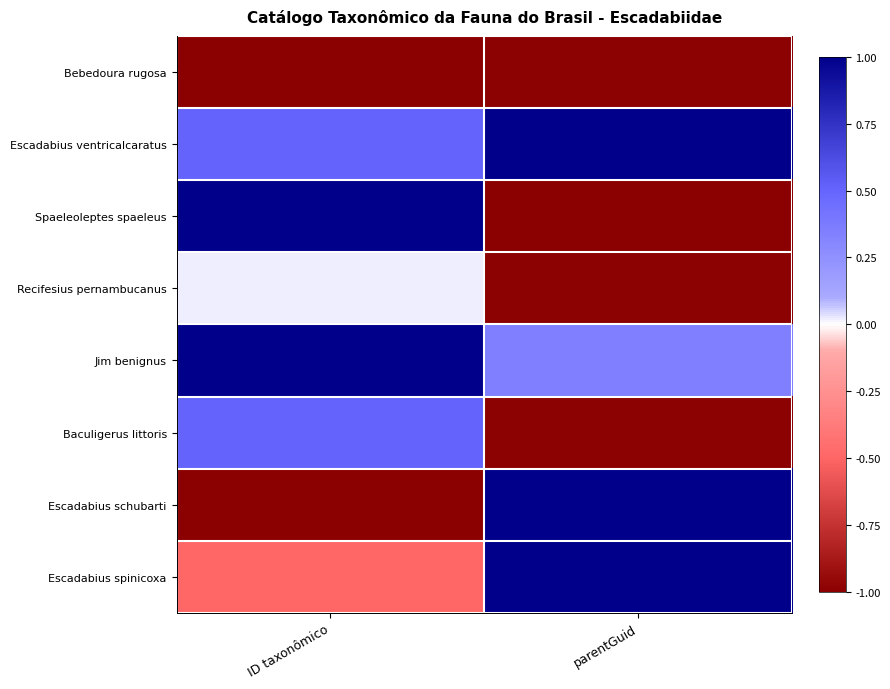

Reading left to right, what are all the values shown in this chart?

Bebedoura rugosa: ID taxonômico=-1.0	parentGuid=-1.0
Escadabius ventricalcaratus: ID taxonômico=0.5	parentGuid=1.0
Spaeleoleptes spaeleus: ID taxonômico=1.0	parentGuid=-1.0
Recifesius pernambucanus: ID taxonômico=0.0	parentGuid=-1.0
Jim benignus: ID taxonômico=1.0	parentGuid=0.3
Baculigerus littoris: ID taxonômico=0.5	parentGuid=-1.0
Escadabius schubarti: ID taxonômico=-1.0	parentGuid=1.0
Escadabius spinicoxa: ID taxonômico=-0.5	parentGuid=1.0